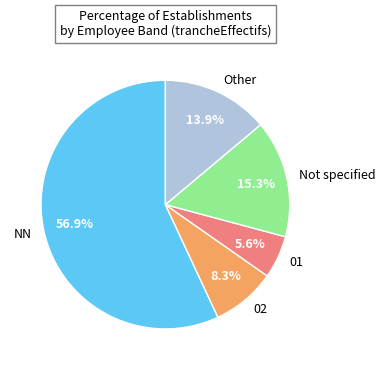

Rank the categories by value from highest to lowest.

NN, Not specified, Other, 02, 01